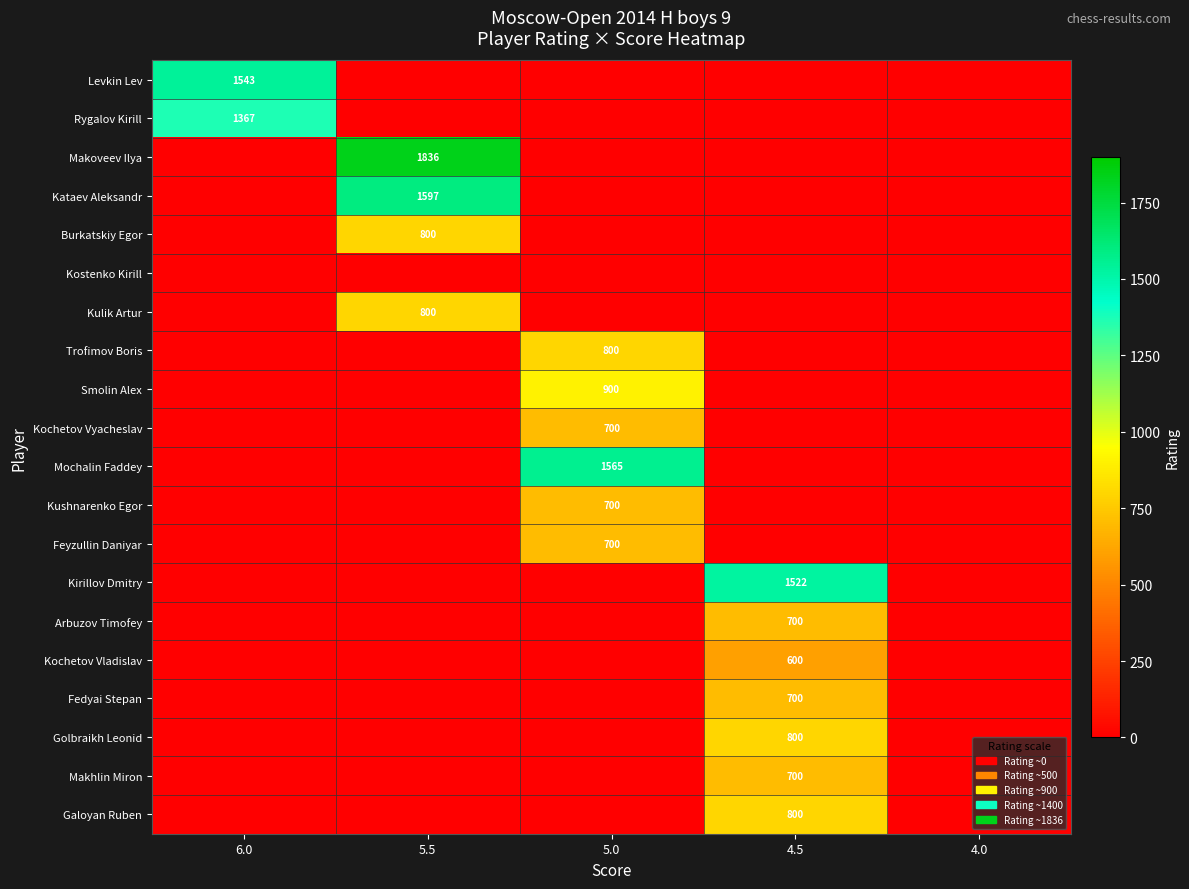

At how many categories does at least one series exceed 1262?

4